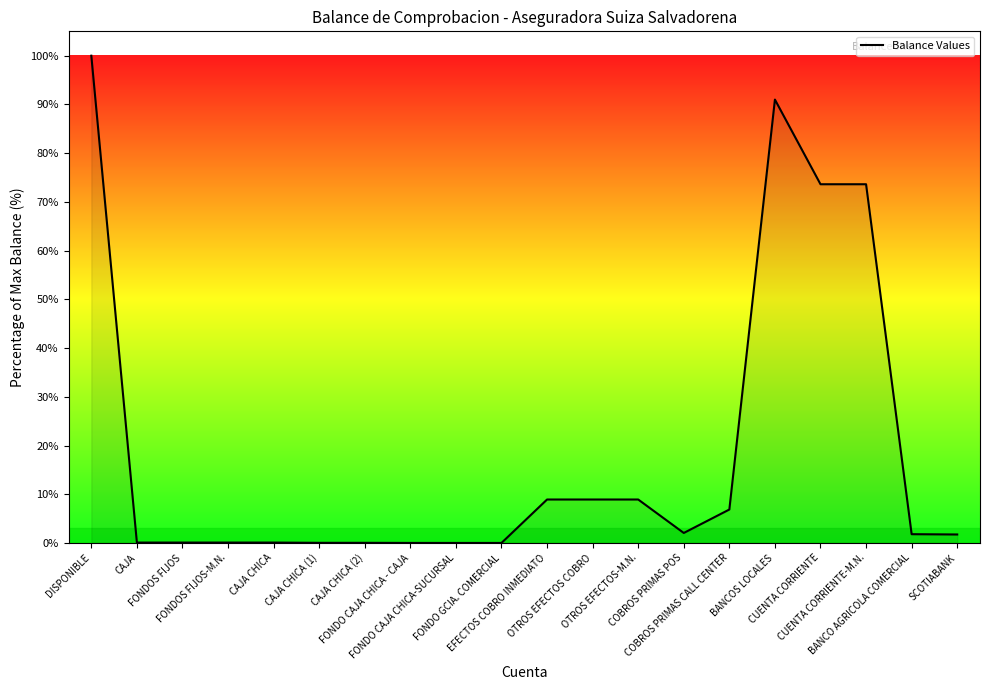

What is the maximum value shown in the chart?

100.0